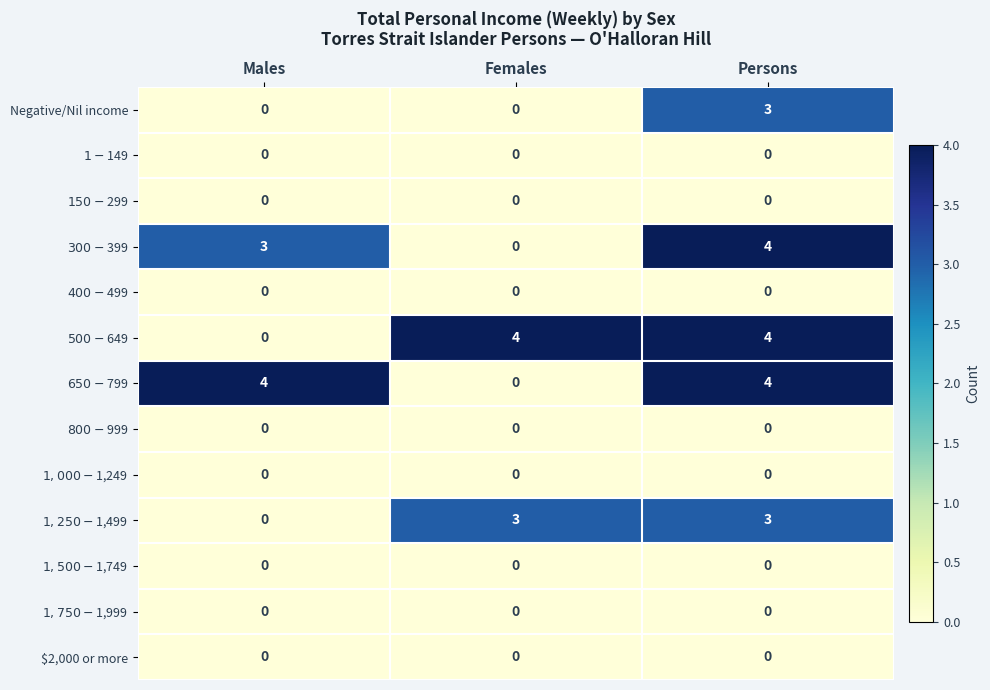

What is the sum of the Negative/Nil income values at Males and Persons?

3